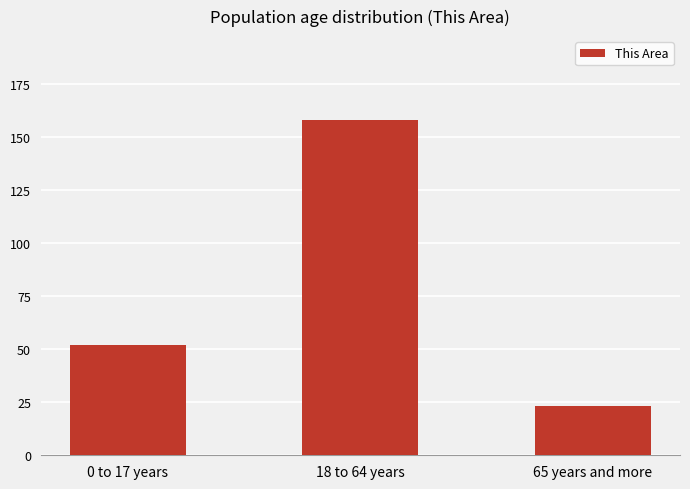

What is the difference between the values at 18 to 64 years and 0 to 17 years?

106